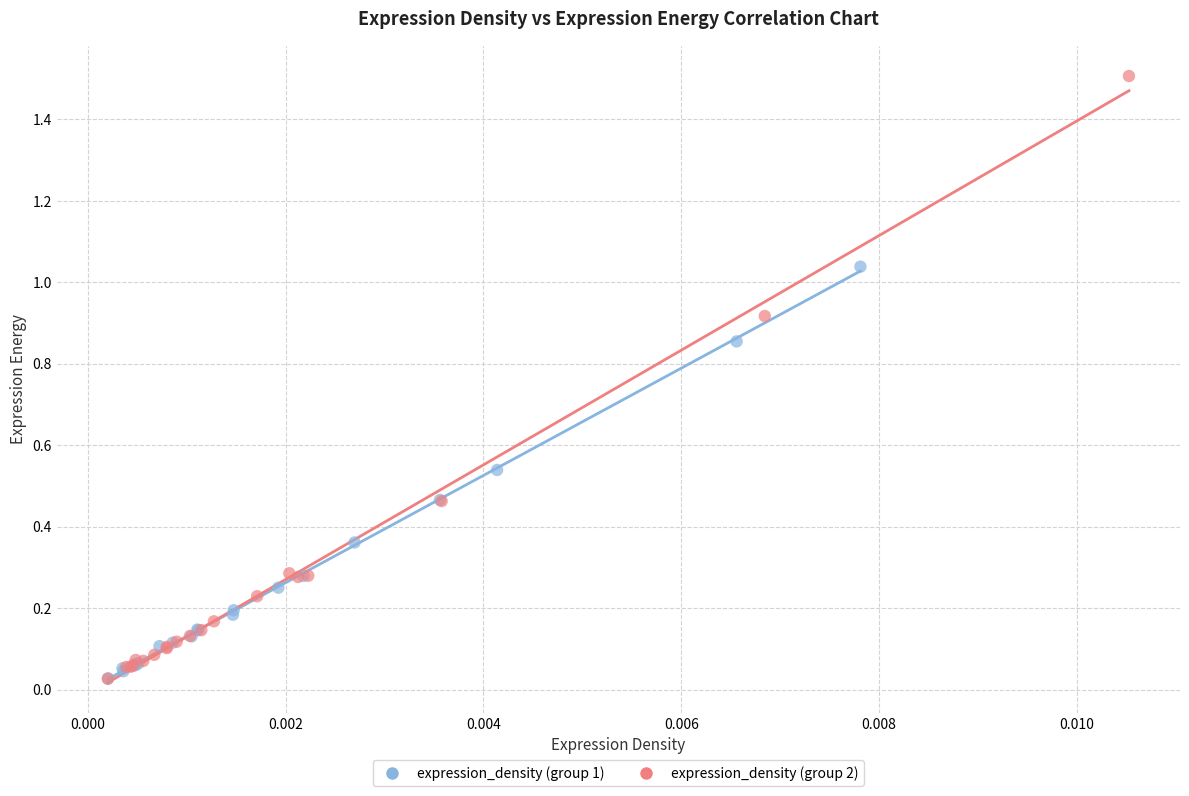

Which series has the largest Y range (max minus min)?

expression_density (group 2)